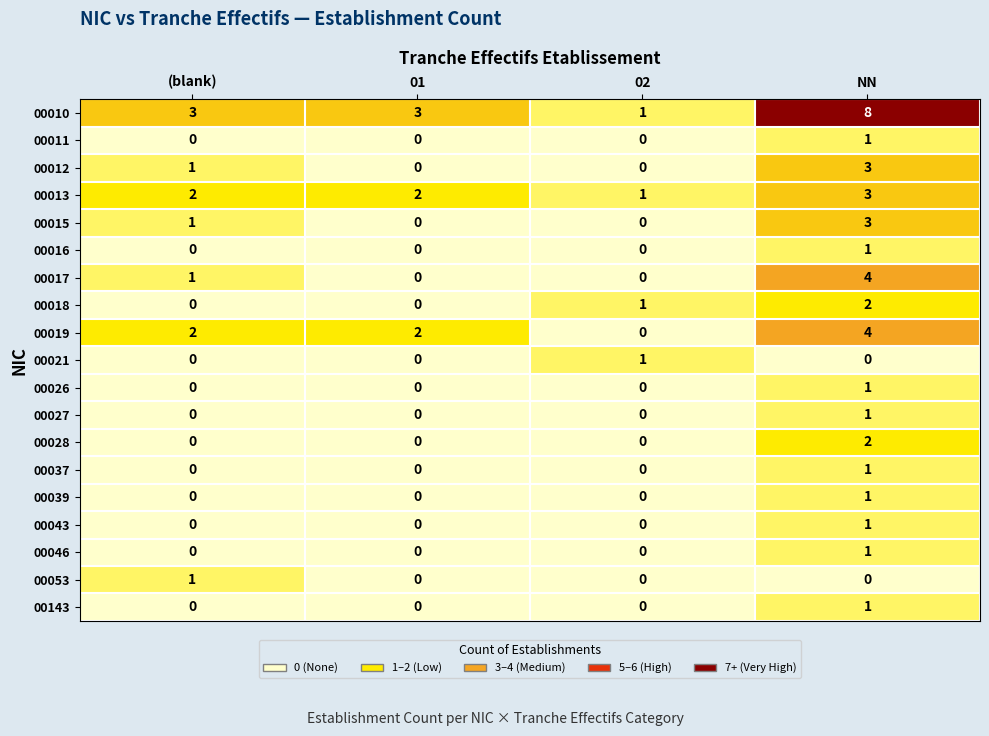

What is the spread (max minus min) of values at (blank)?

3